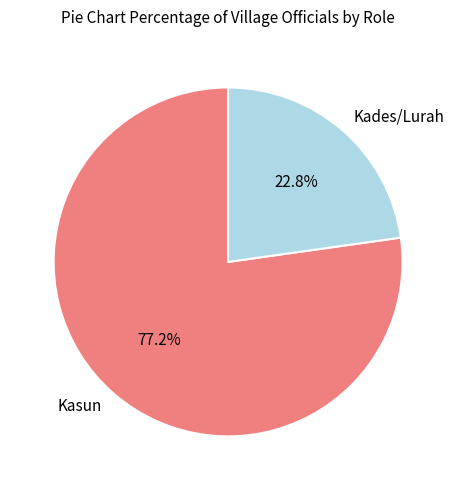

To the nearest percent, what percentage of the pie is Kades/Lurah?

23%